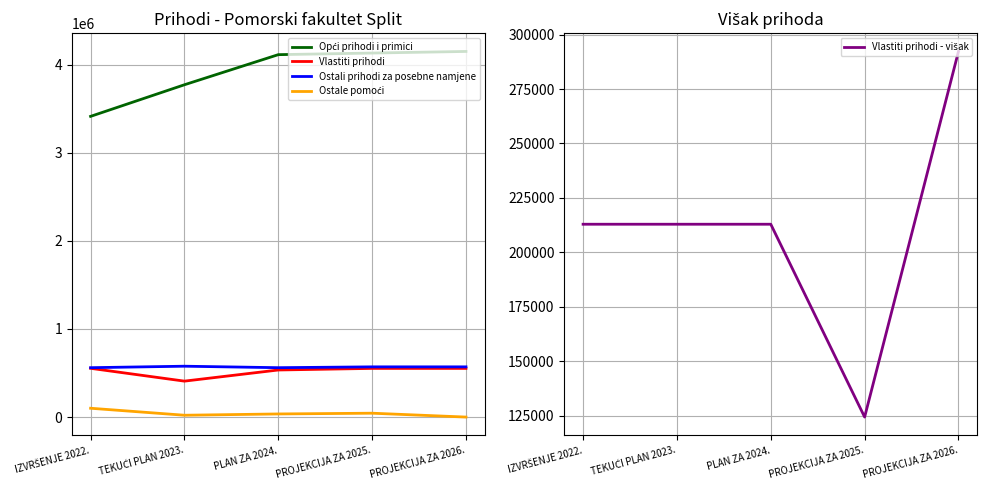

Reading left to right, extract all data points from this chart.

Opći prihodi i primici: 3413371.0	3772156.0	4113869.0	4132061.0	4150345.0
Vlastiti prihodi: 553379.0	407924.0	534400.0	552500.0	552500.0
Ostali prihodi za posebne namjene: 560559.0	577344.0	560559.0	570000.0	570000.0
Ostale pomoći: 100157.0	20783.0	35416.0	43916.0	0.0
Vlastiti prihodi - višak: 212918.6	212919.0	212919.0	124384.0	292251.0